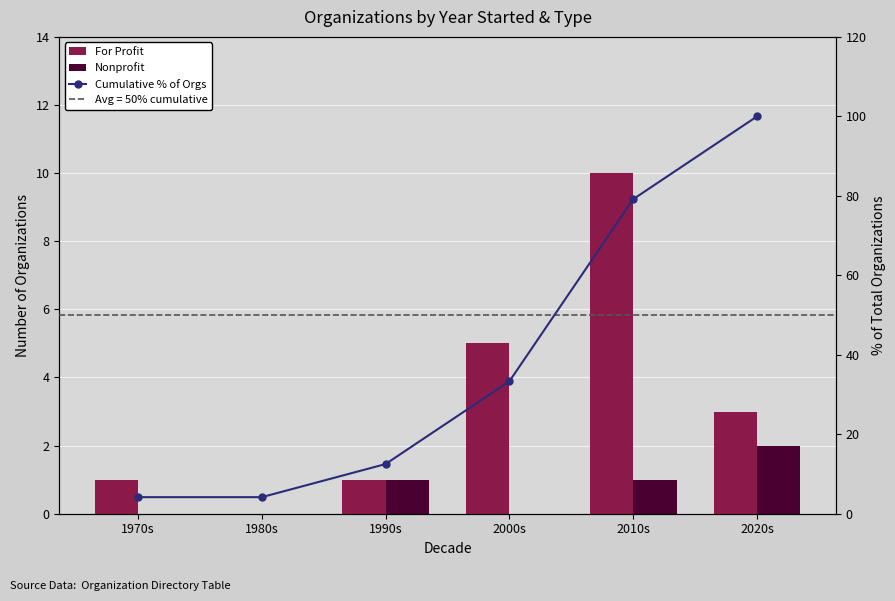

Which category has the lowest value in the For Profit series?

1980s